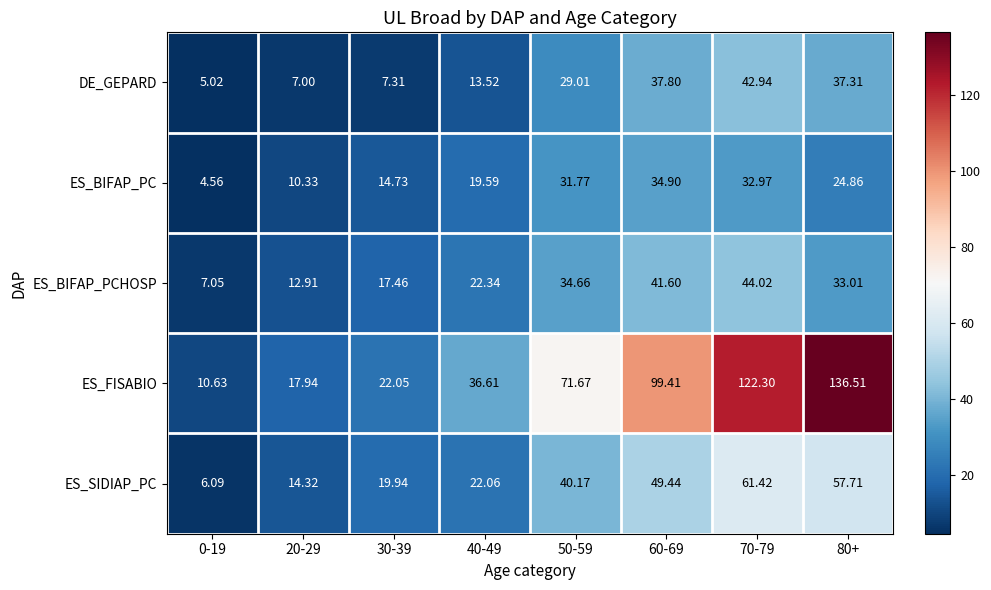

At which category does the chart reach its peak across all series?

80+